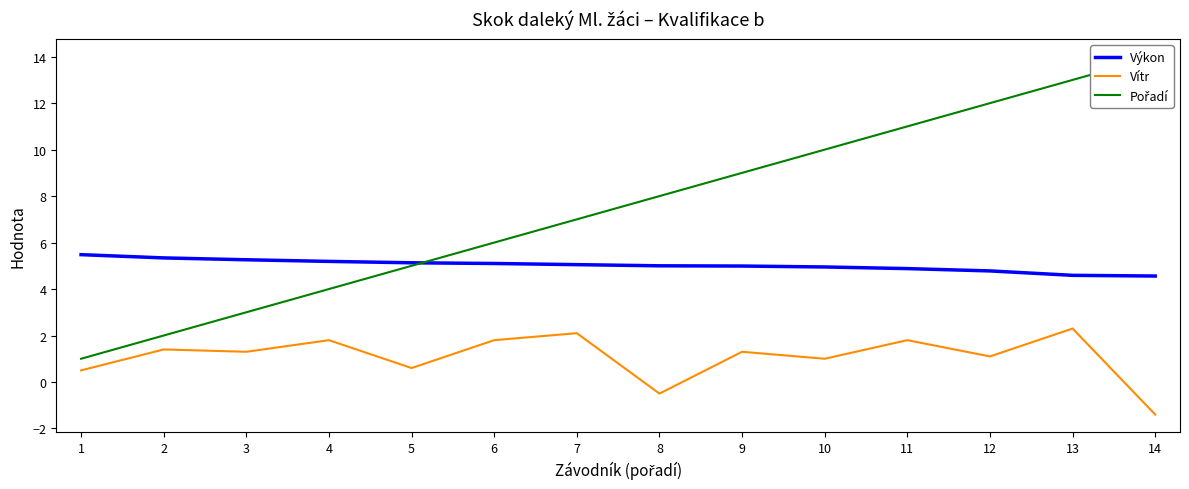

Rank the series by their average value, from lowest to highest.

Vítr, Výkon, Pořadí